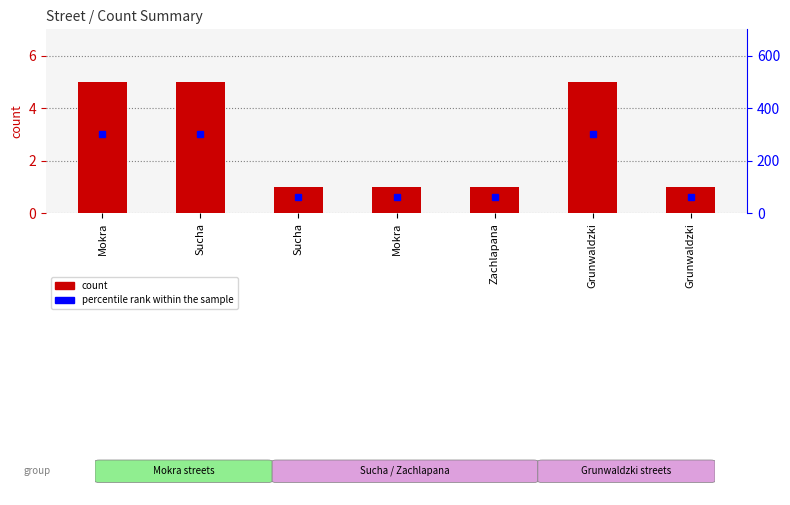

At which category does the chart reach its minimum across all series?

Sucha